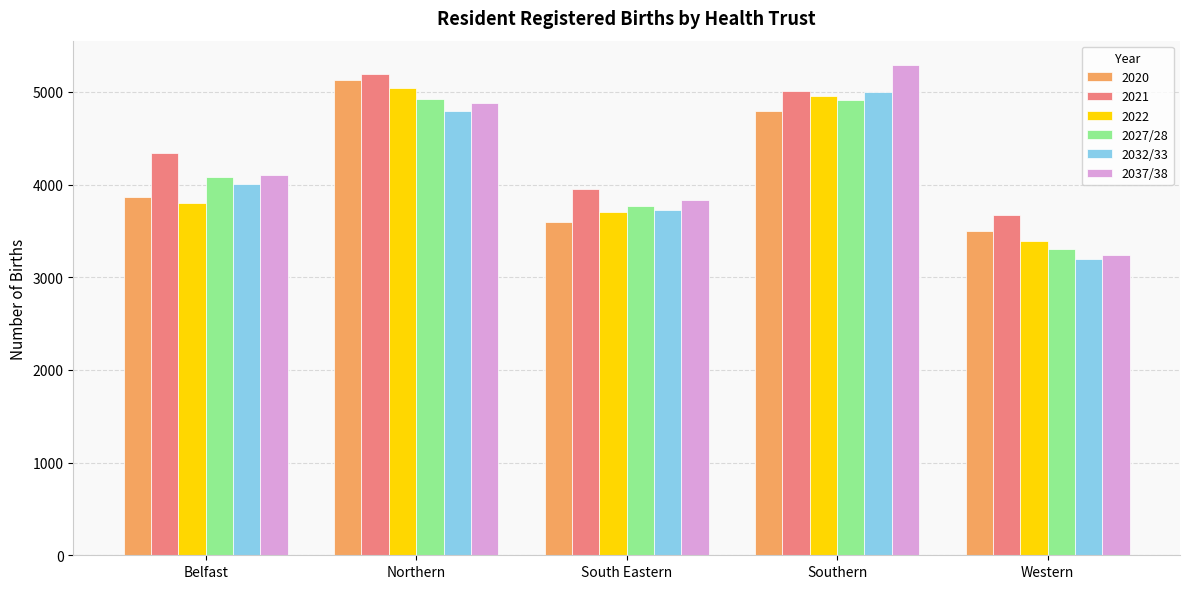

What is the sum of all 2037/38 values?

21341